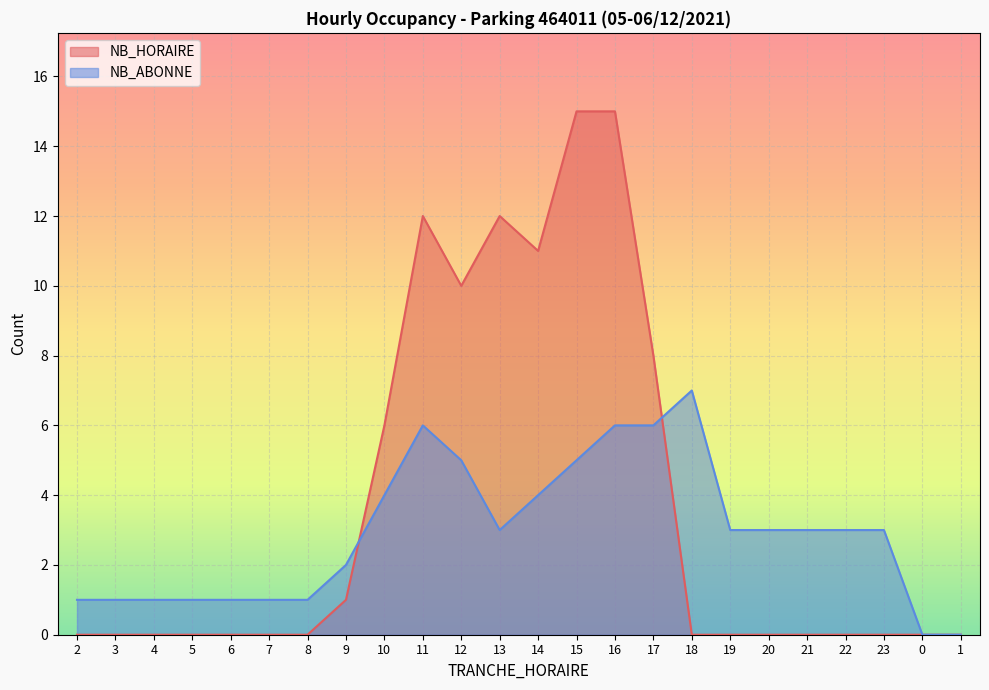

At which label is NB_HORAIRE closest to 7?

10